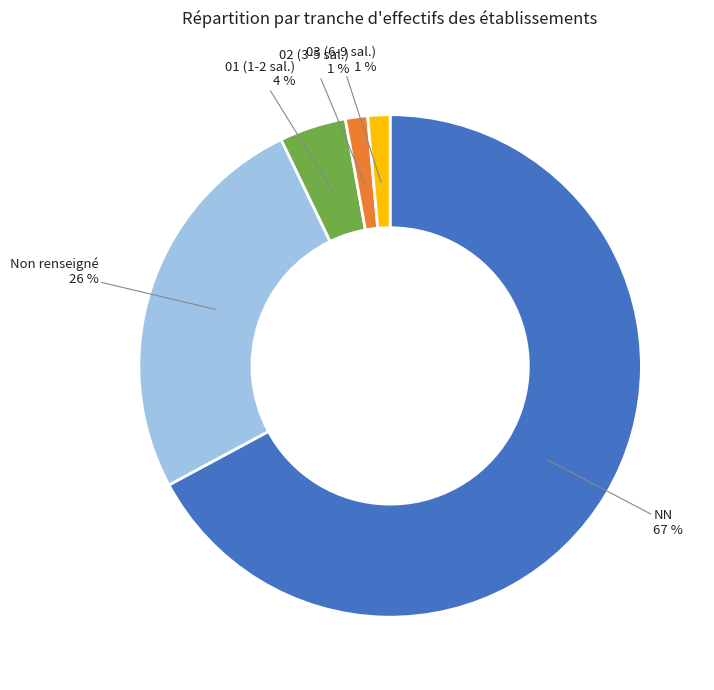

How many segments does this pie chart have?

5